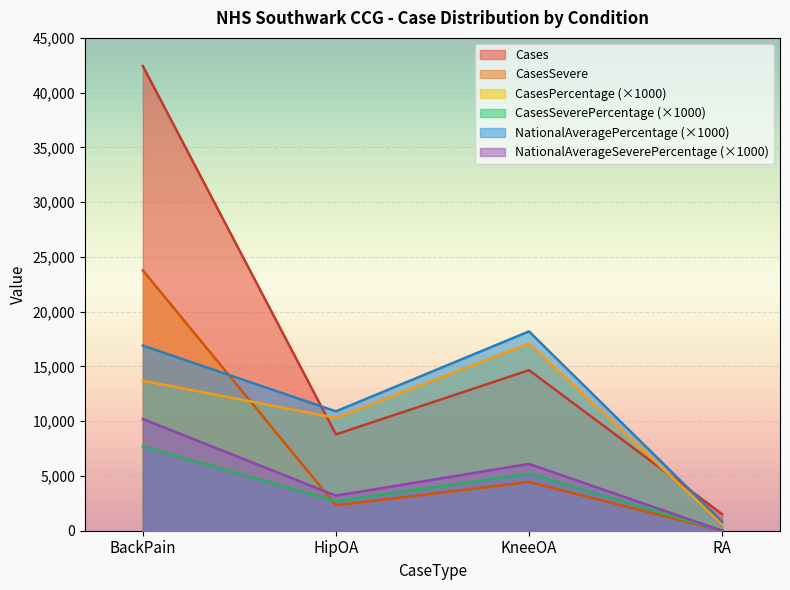

What are all the series names shown in the legend?

Cases, CasesSevere, CasesPercentage (×1000), CasesSeverePercentage (×1000), NationalAveragePercentage (×1000), NationalAverageSeverePercentage (×1000)